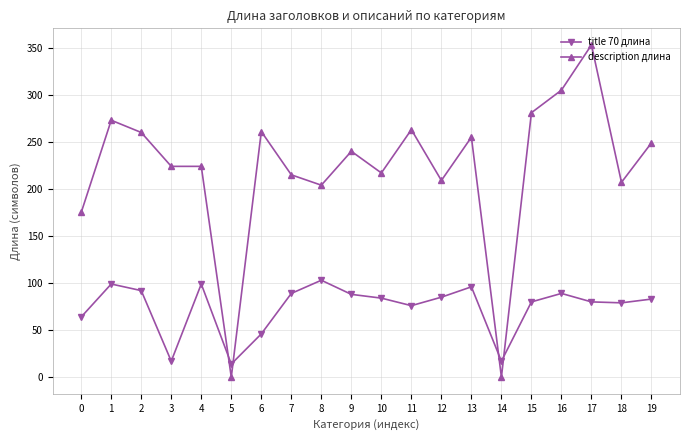

True or false: description длина and title 70 длина intersect in this chart.

True